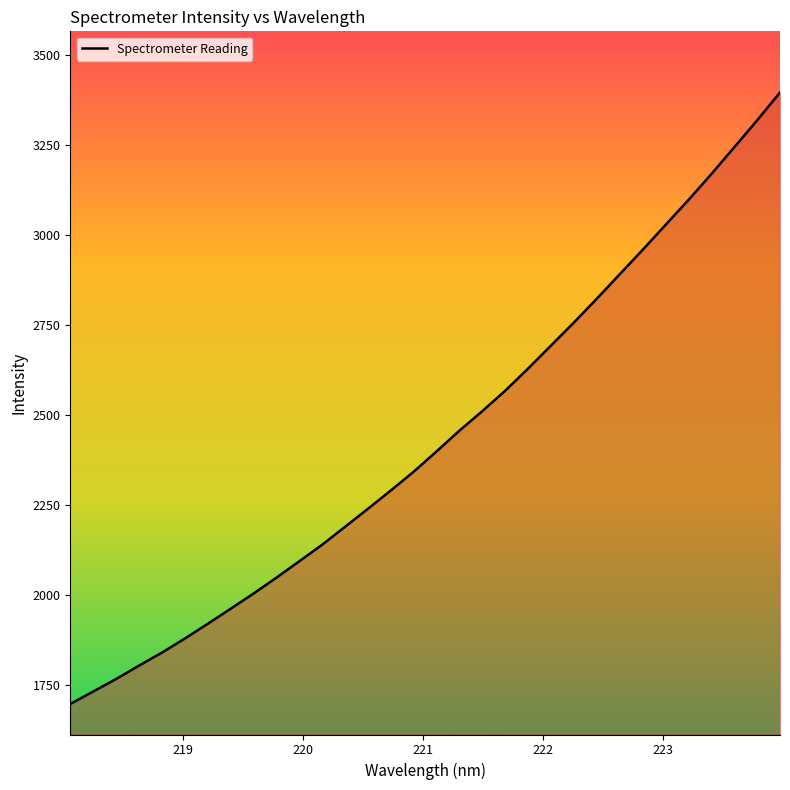

How many lines are shown in the chart?

1